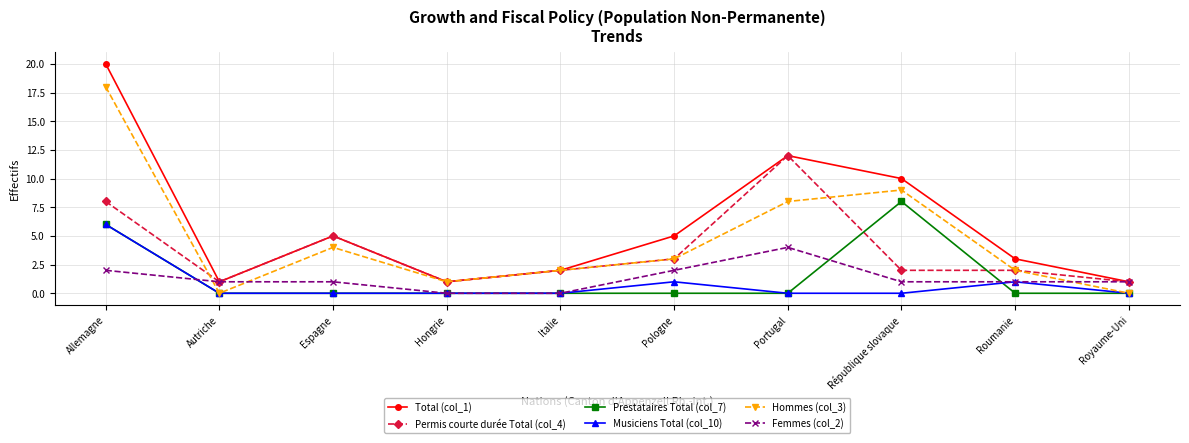

What are all the series names shown in the legend?

Total (col_1), Permis courte durée Total (col_4), Prestataires Total (col_7), Musiciens Total (col_10), Hommes (col_3), Femmes (col_2)